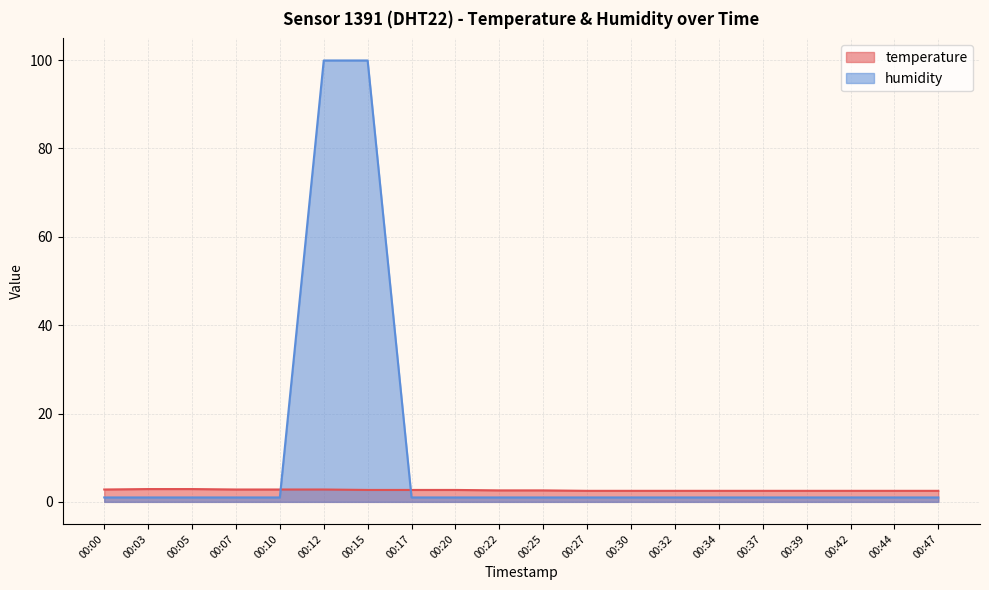

How many lines are shown in the chart?

2